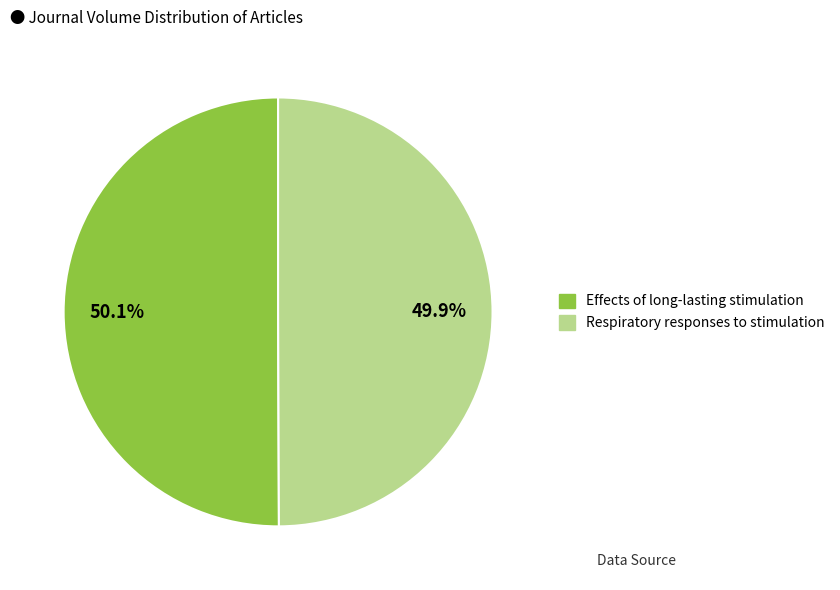

Is the sum of Respiratory responses to stimulation and Effects of long-lasting stimulation greater than half?

Yes